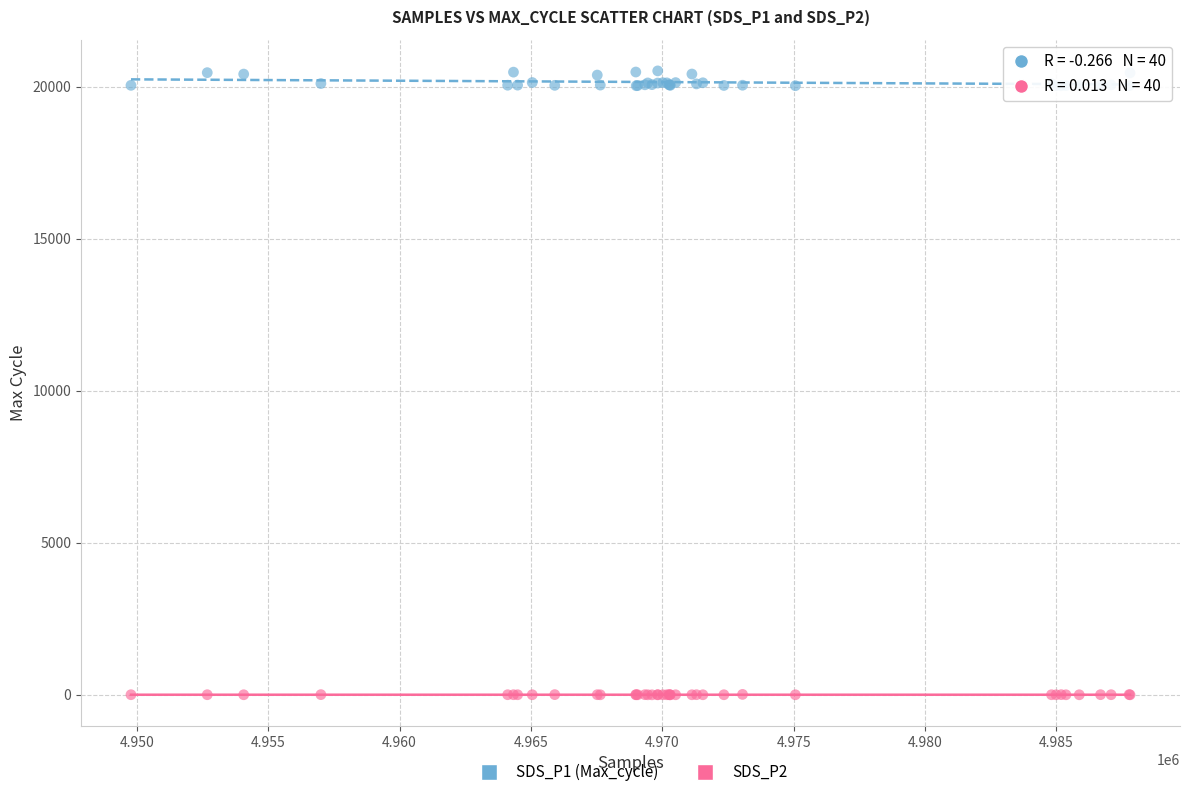

What are all the series names shown in the legend?

SDS_P1 (Max_cycle), SDS_P2